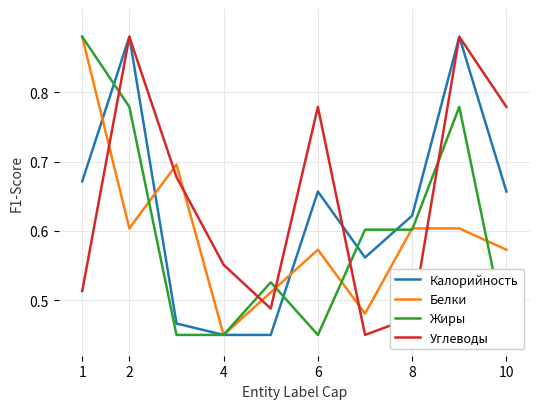

How many interior local valleys does the Жиры series have?

1